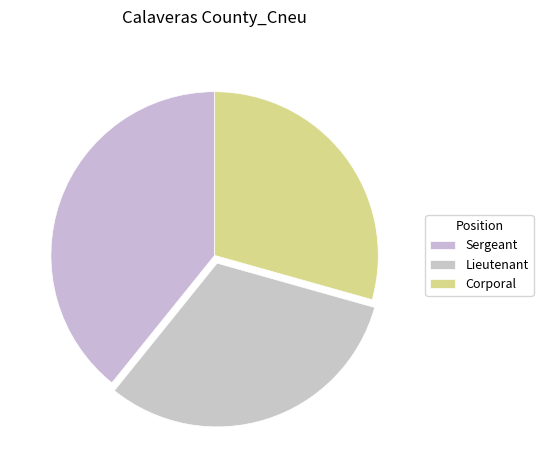

Approximately how many times larger is the value at Corporal compared to Lieutenant?

0.9